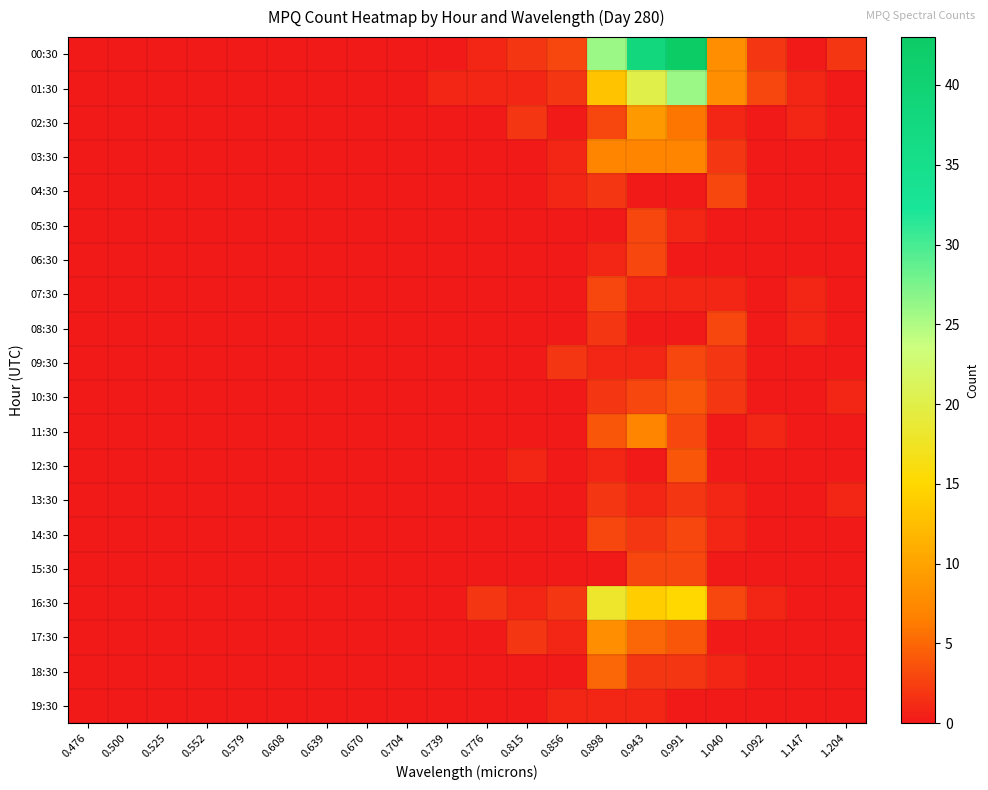

Rank the series by their maximum value, from lowest to highest.

19:30, 13:30, 04:30, 05:30, 06:30, 07:30, 08:30, 09:30, 14:30, 15:30, 10:30, 12:30, 18:30, 03:30, 11:30, 17:30, 02:30, 16:30, 01:30, 00:30